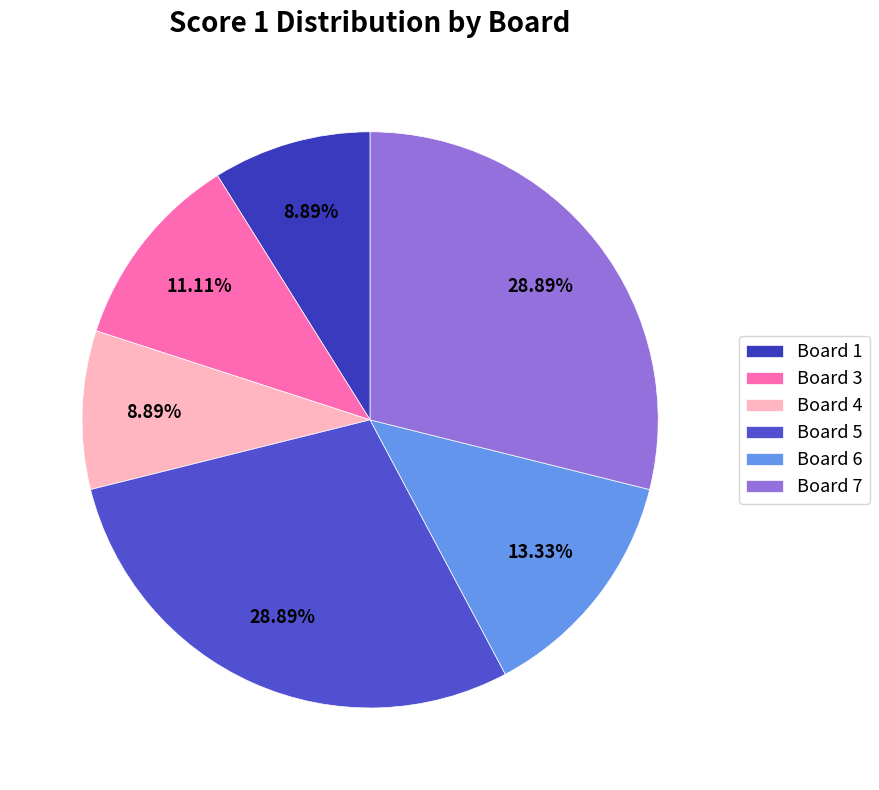

To the nearest percent, what is the combined percentage of Board 1 and Board 7?

38%